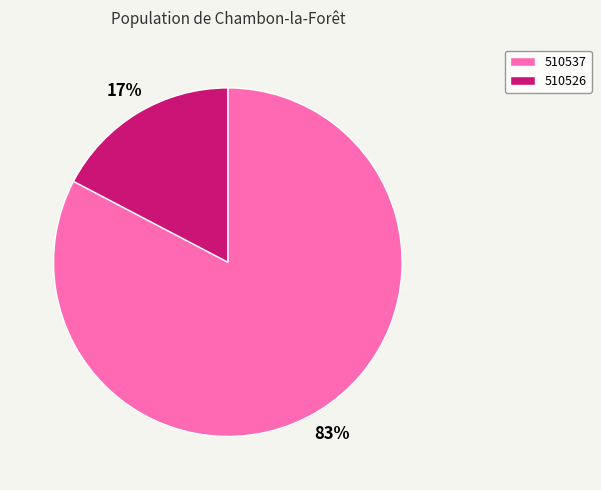

To the nearest percent, what is the combined percentage of 510537 and 510526?

100%